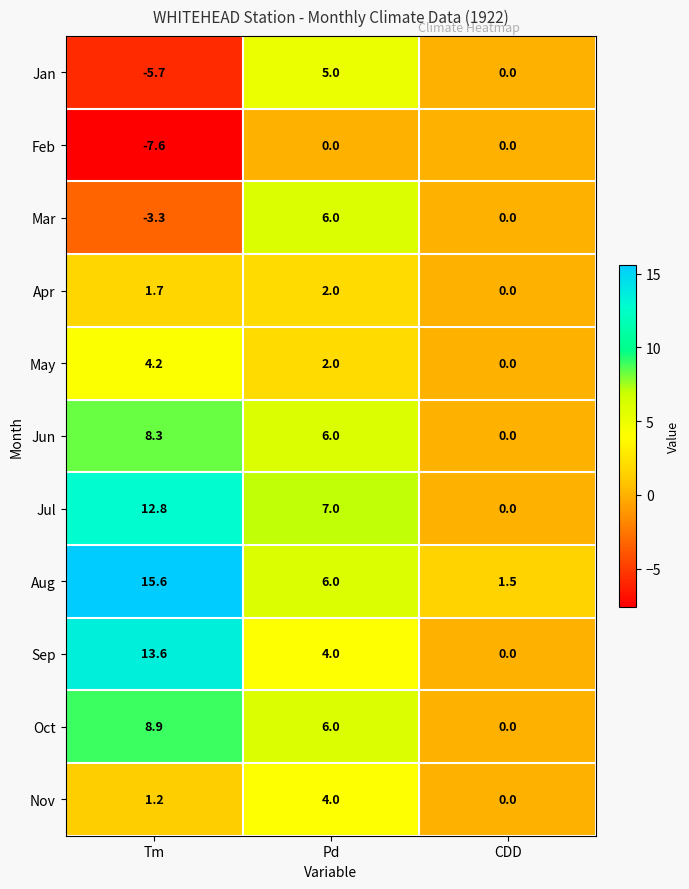

What is the spread (max minus min) of values at Tm?

23.2